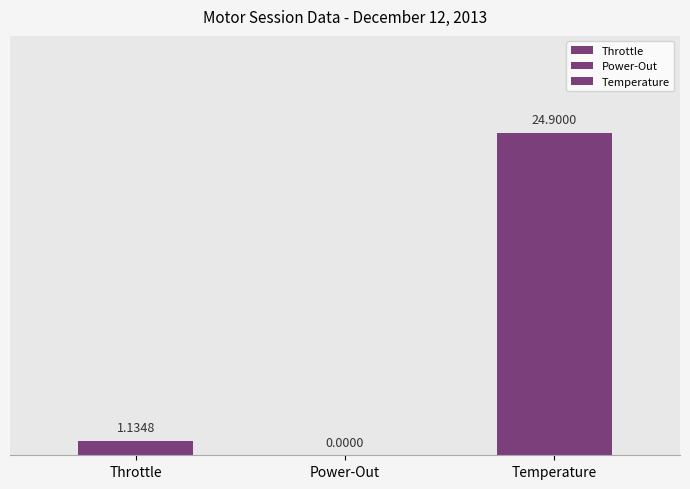

Rank the series at Power-Out from lowest to highest value.

Power-Out, Throttle, Temperature